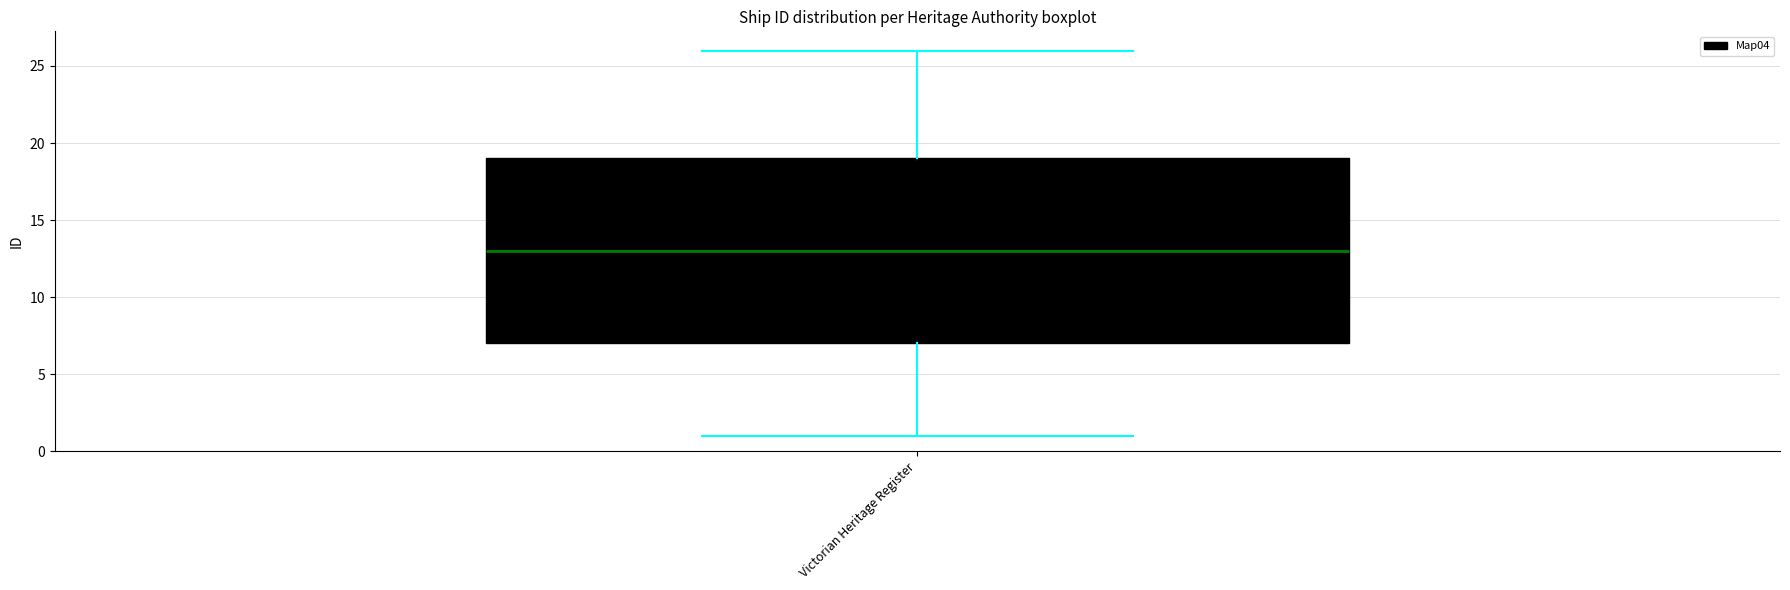

Transcribe this box plot: give where the median line is, the range the box spans, and where the two whiskers end, as read against the y-axis. The values are not printed on the chart, so give them approximately, as read against the axis.

median 13, box 7 to 19, whiskers 1 to 26